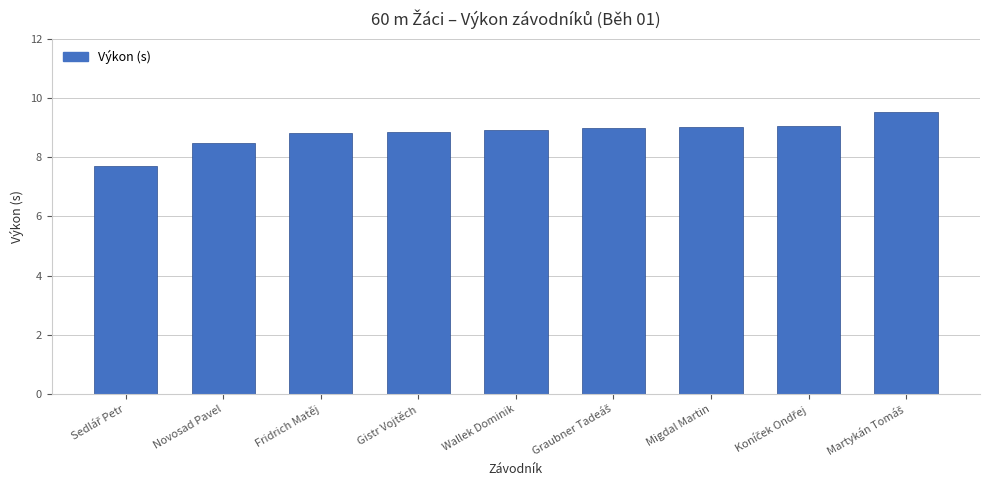

The chart shows a value of 8.8 at Fridrich Matěj. True or false?

True